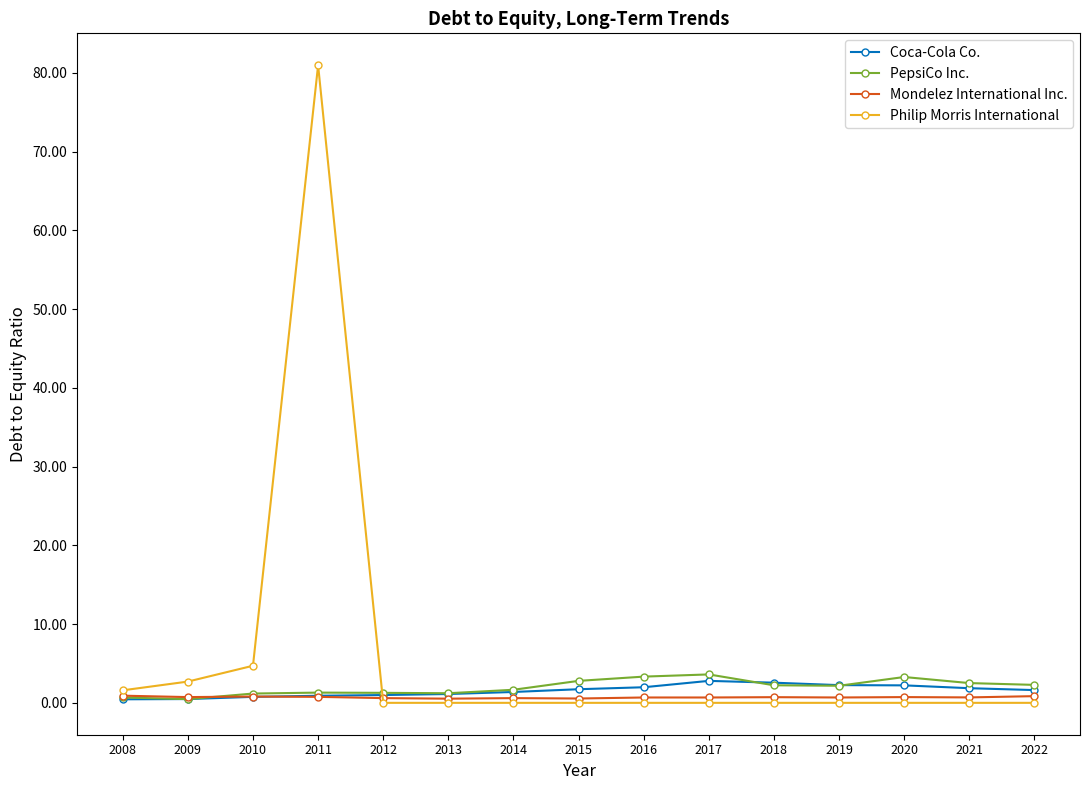

True or false: Philip Morris International and Coca-Cola Co. intersect in this chart.

True